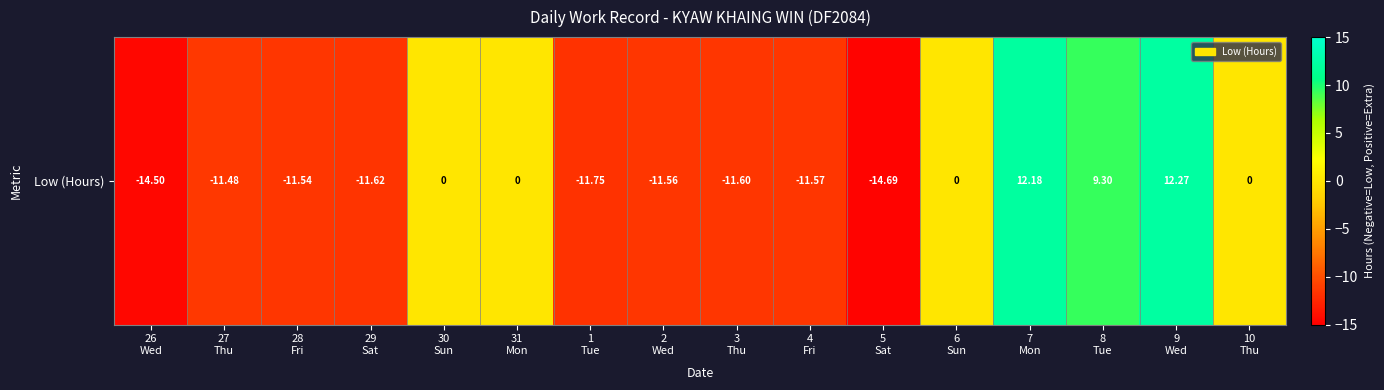

How many data points are above -11?

7